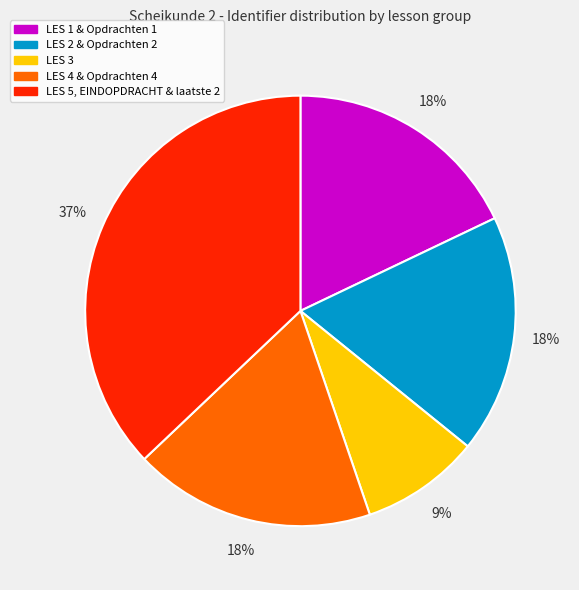

How many segments does this pie chart have?

5